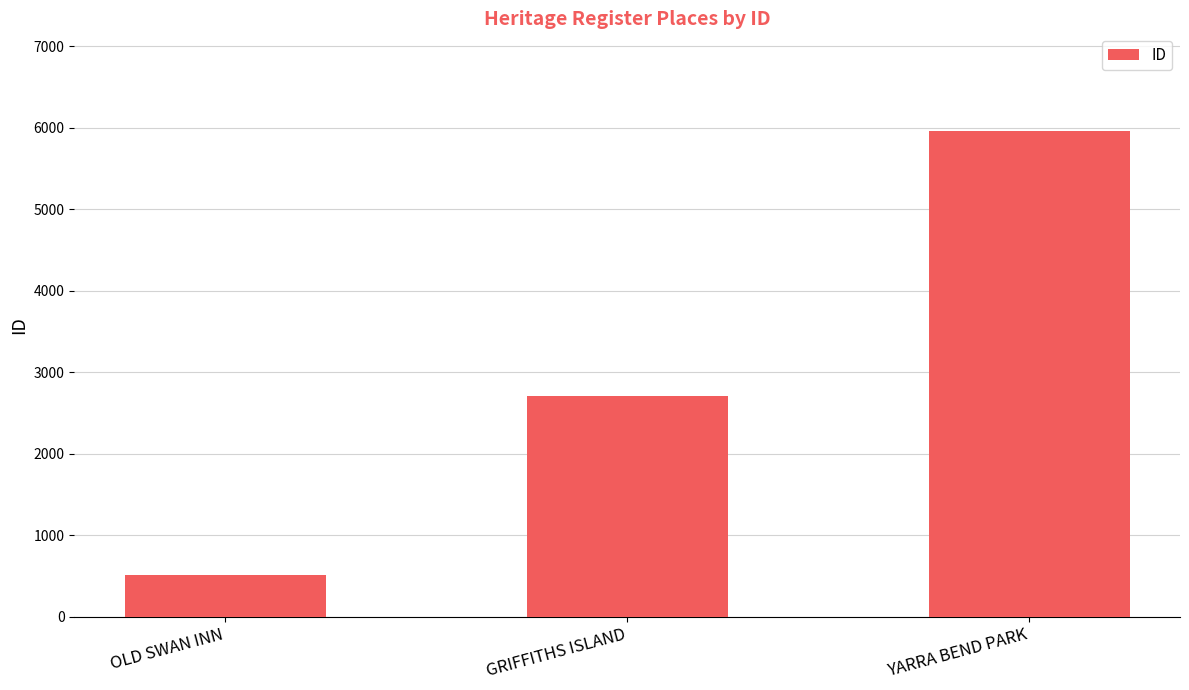

The value at OLD SWAN INN is 106. True or false?

False